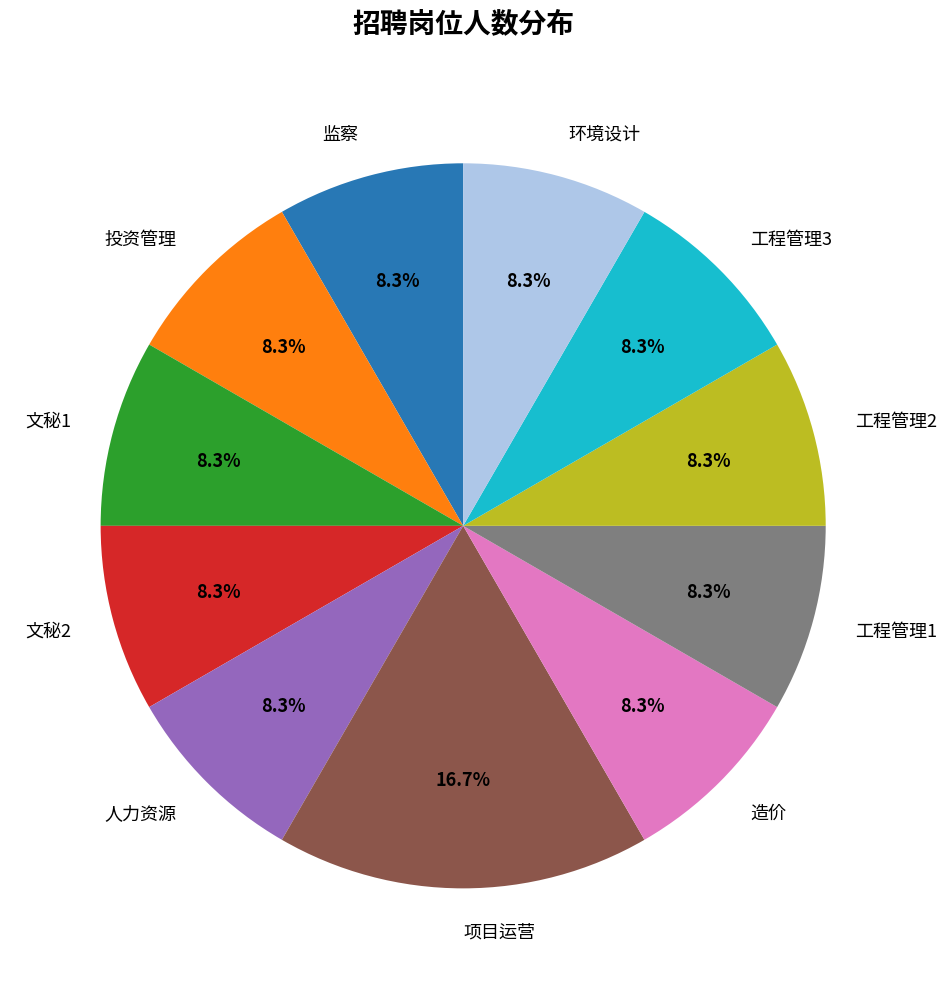

What percentage is NOT represented by 工程管理3?

91.7%